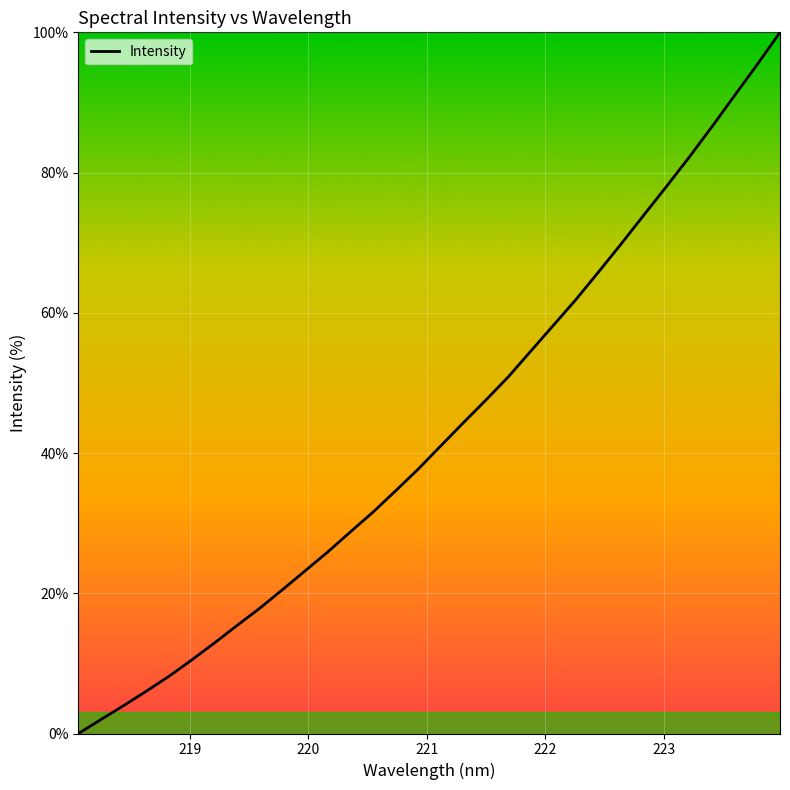

What is the maximum value shown in the chart?

100.0